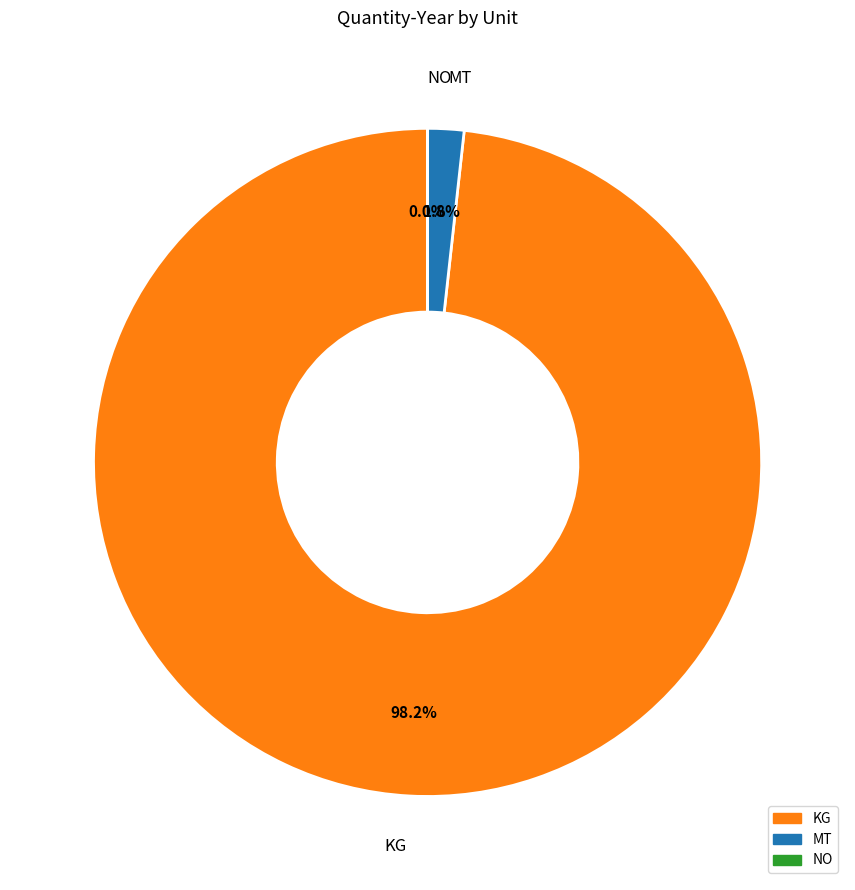

Is there any slice that represents more than half of the pie?

Yes